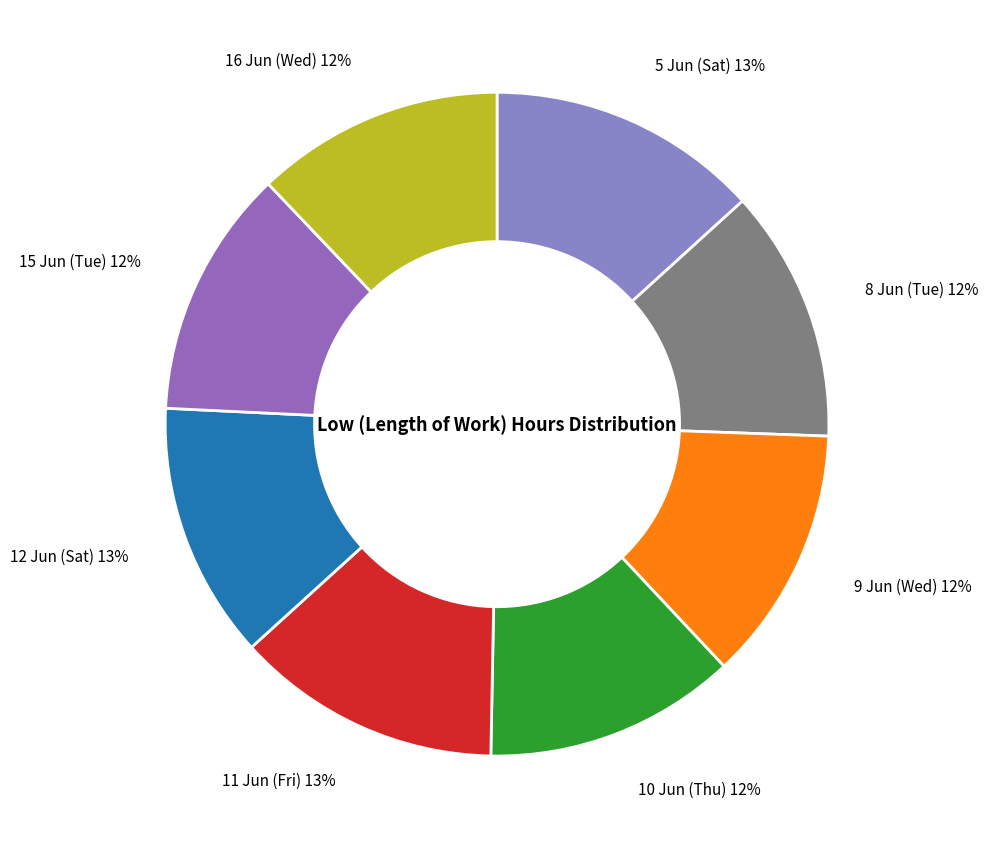

To the nearest percent, what percentage of the pie is 9 Jun (Wed)?

12%